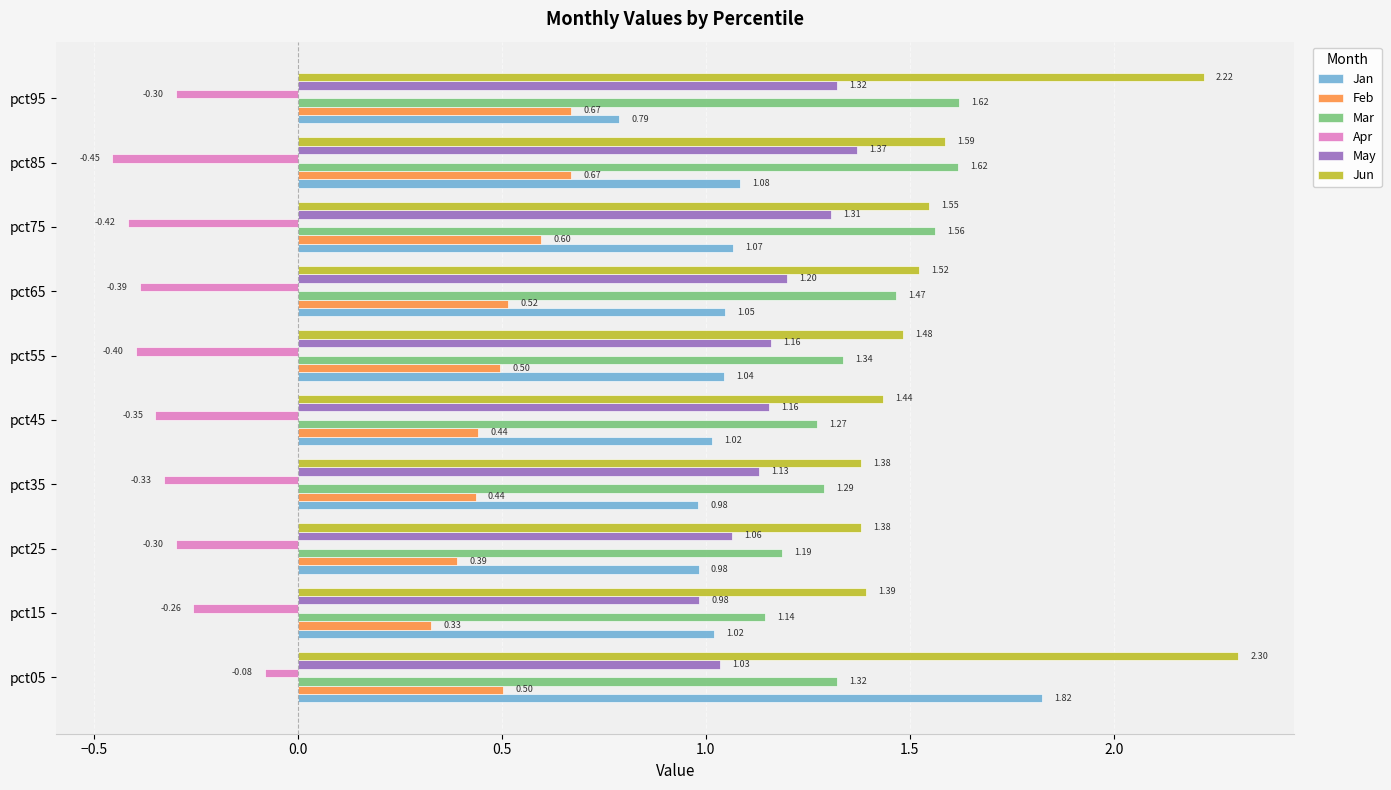

Rank the series by their maximum value, from highest to lowest.

Jun, Jan, Mar, May, Feb, Apr